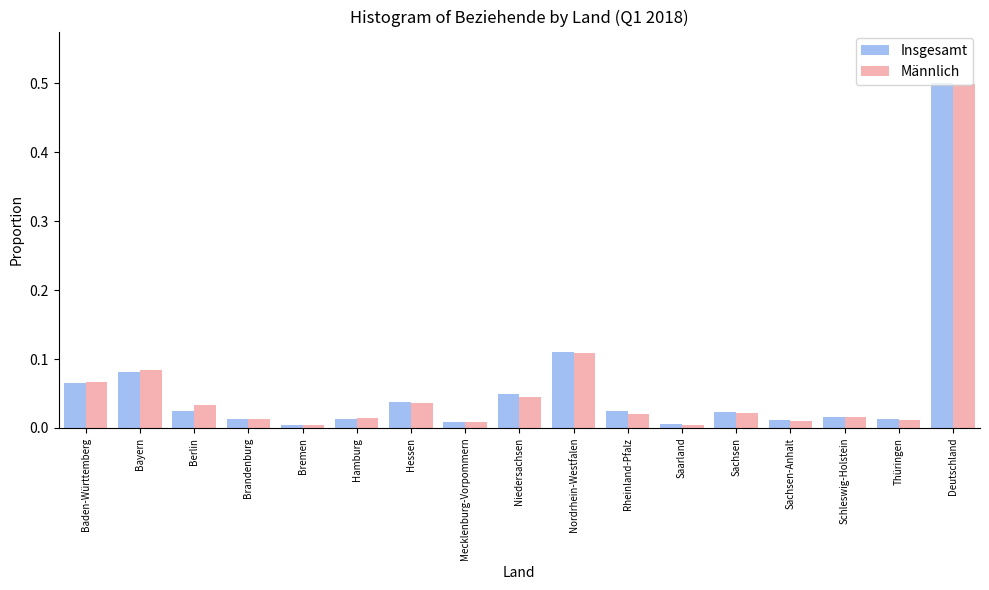

The Insgesamt series shows 0.0 at Hessen. True or false?

True